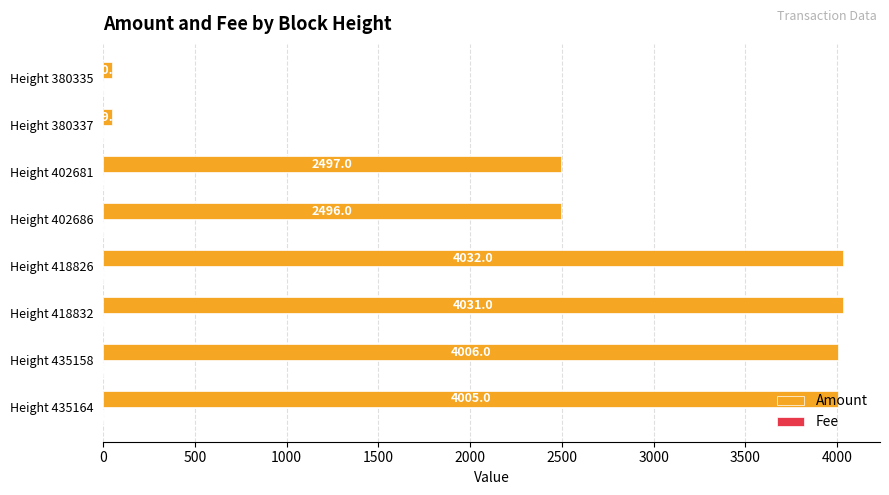

Which series has the largest total across all categories?

Amount